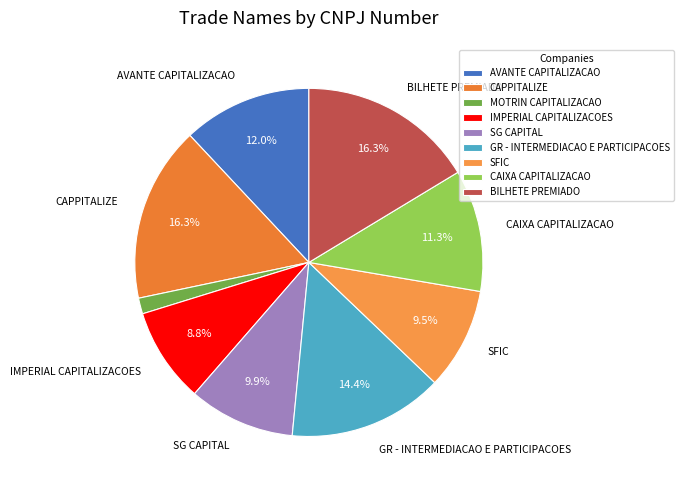

To the nearest percent, what portion does IMPERIAL CAPITALIZACOES represent?

9%